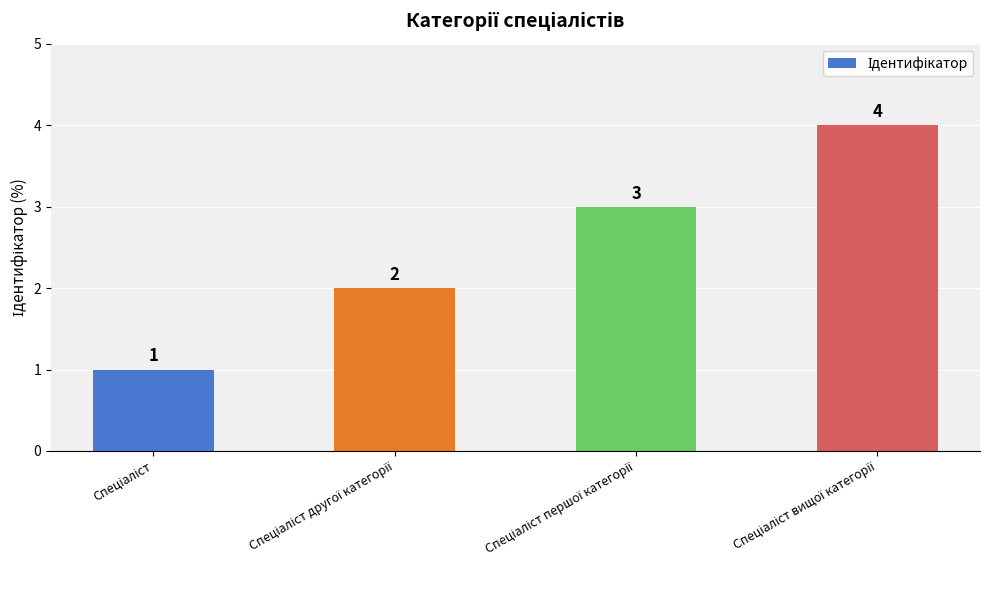

How many distinct data groups are displayed?

1